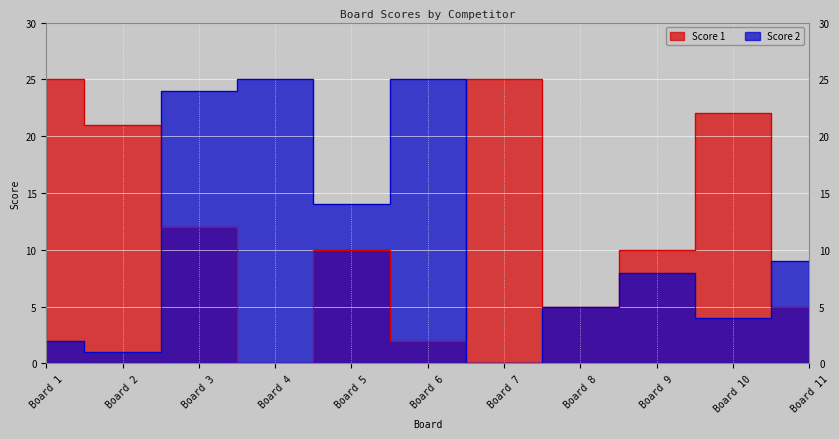

Reading left to right, extract all data points from this chart.

Score 1: 25	21	12	0	10	2	25	5	10	22	5
Score 2: 2	1	24	25	14	25	0	5	8	4	9